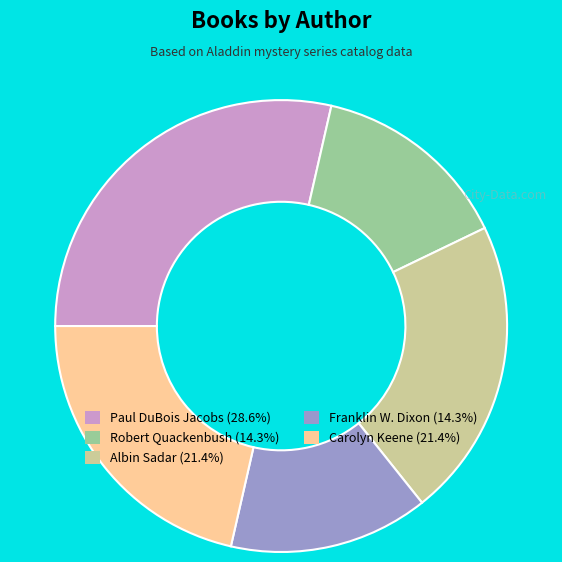

Do Robert Quackenbush and Albin Sadar together represent more than half of the pie?

No